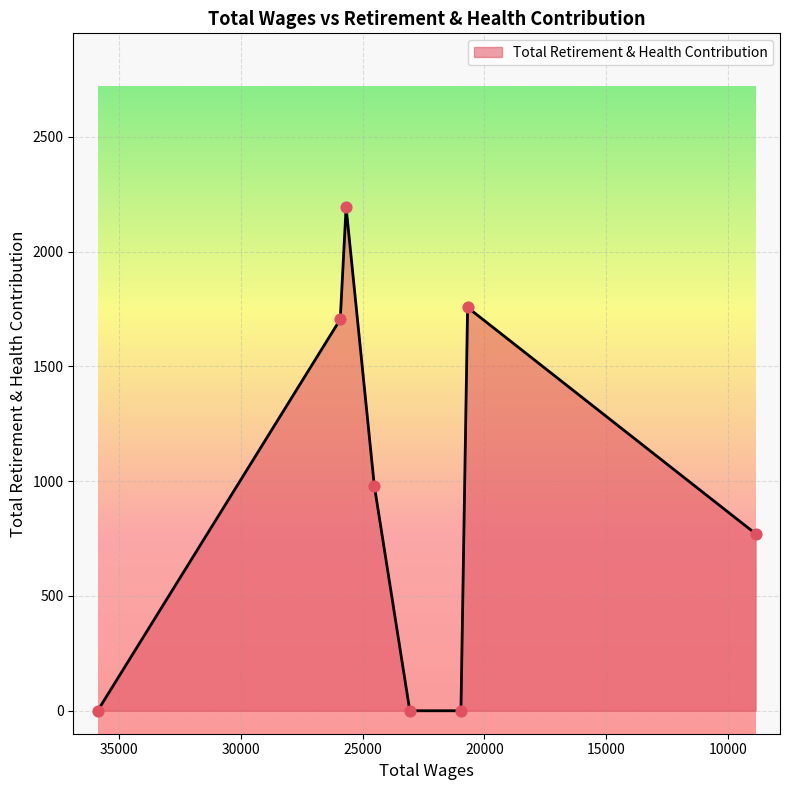

Which has a higher value, 20690.0 or 35875.0?

20690.0